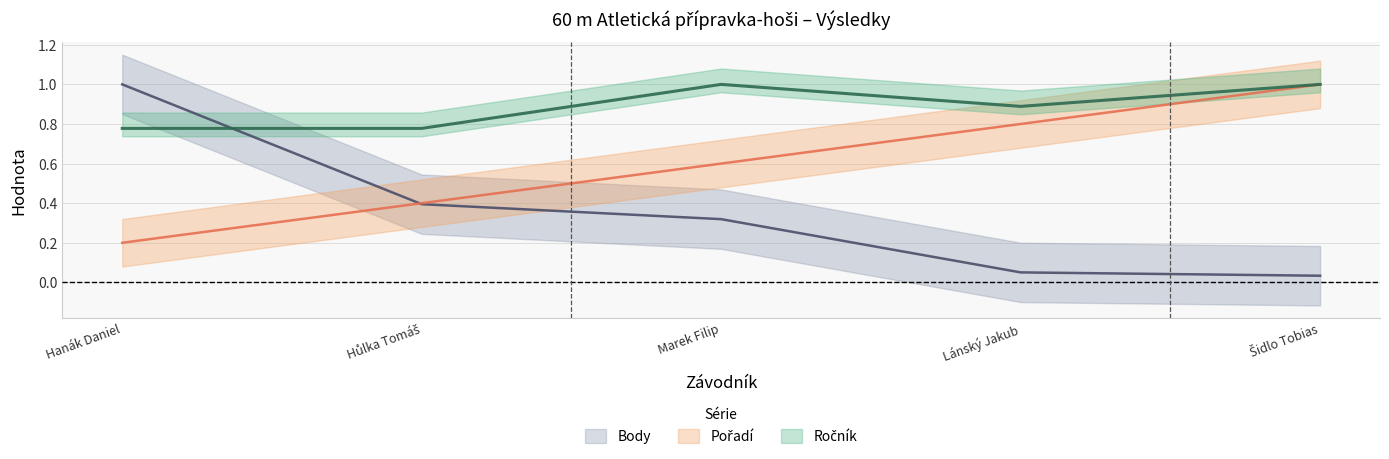

What is the spread (max minus min) of values at Hanák Daniel?

0.8